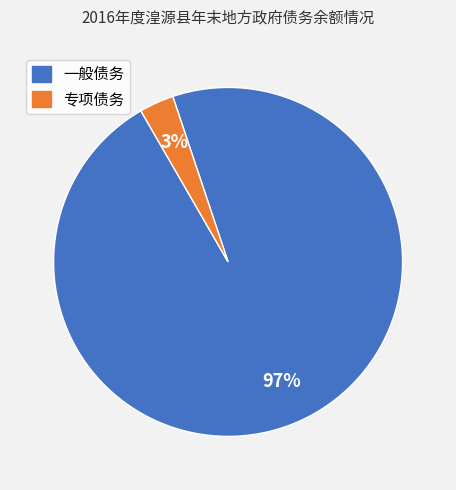

To the nearest percent, what is the average slice percentage?

50%